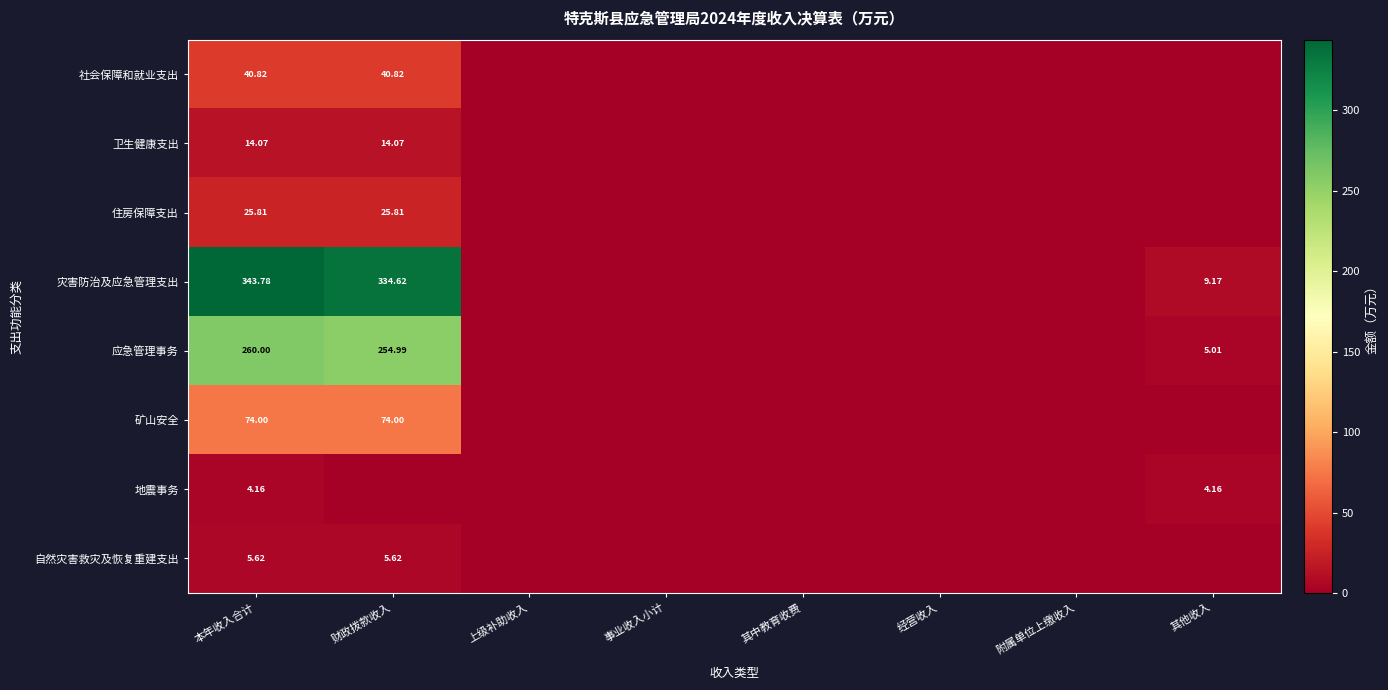

Is the value of 灾害防治及应急管理支出 at 其他收入 greater than the value of 自然灾害救灾及恢复重建支出 at 财政拨款收入?

Yes